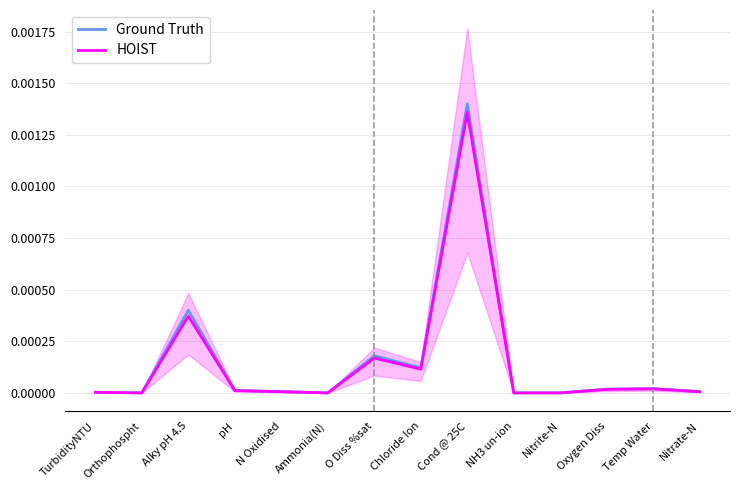

How many lines are shown in the chart?

2